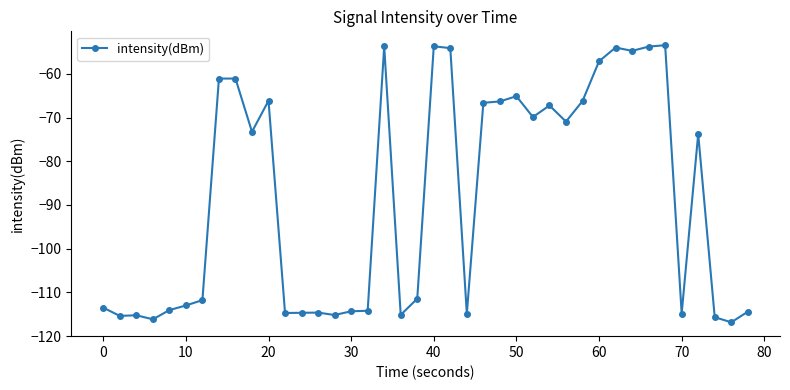

What is the maximum value shown in the chart?

-53.5